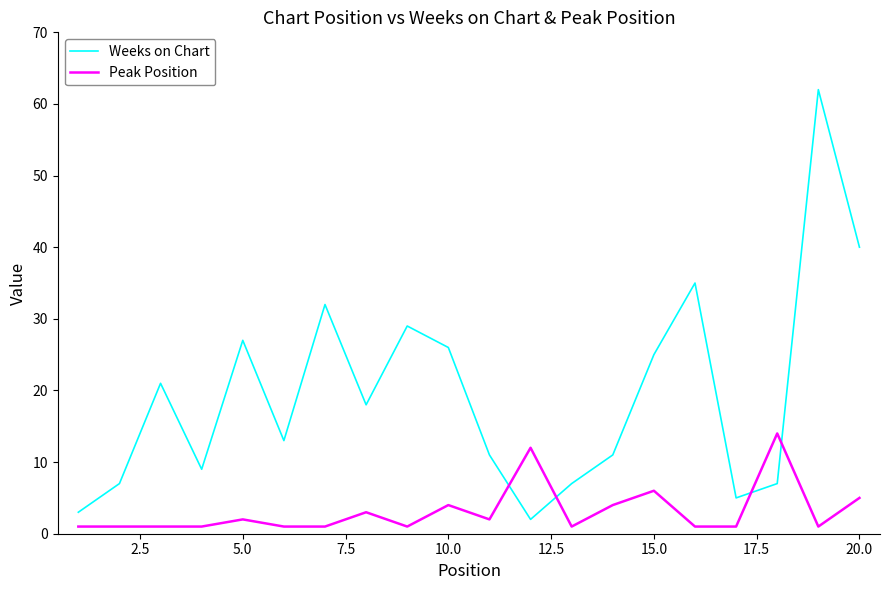

List the series in order of their overall mean, lowest first.

Peak Position, Weeks on Chart